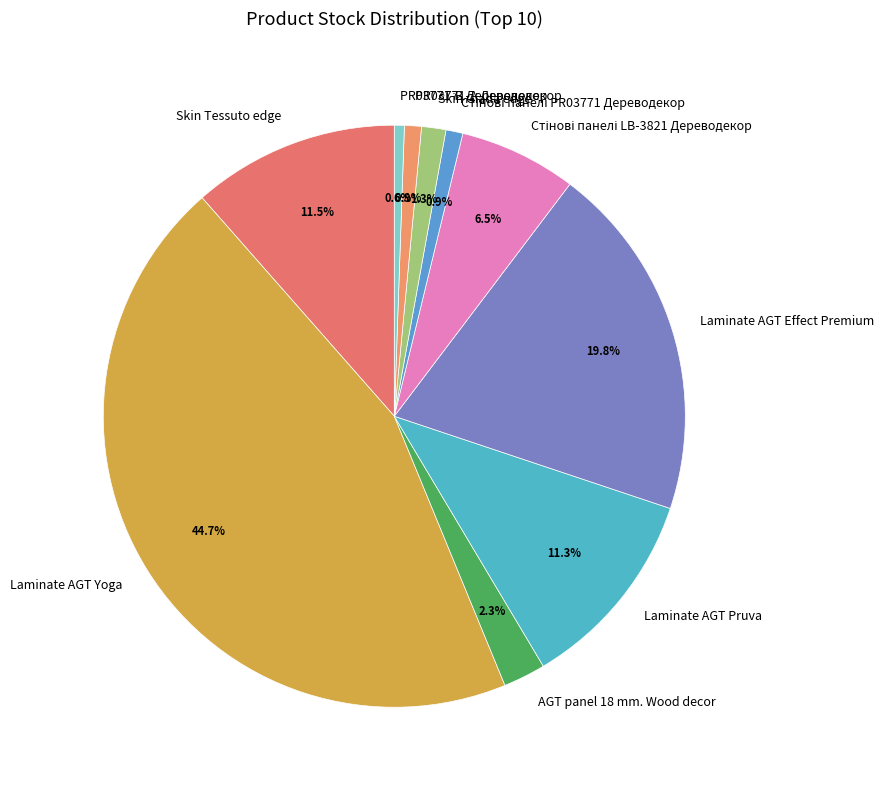

Count the number of slices in the pie.

10